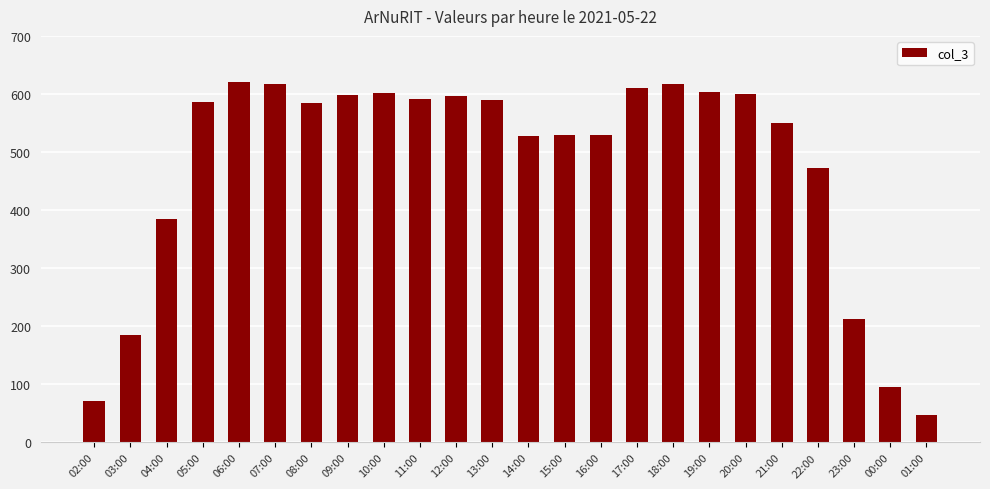

What is the ratio of the value at 03:00 to the value at 12:00?

0.3